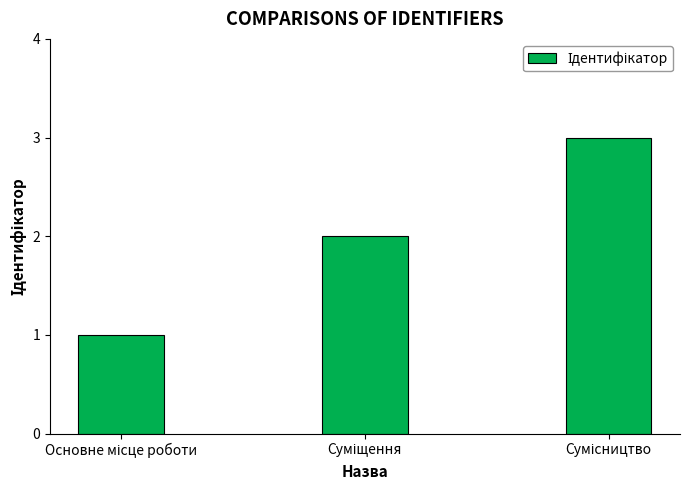

What is the maximum value shown in the chart?

3